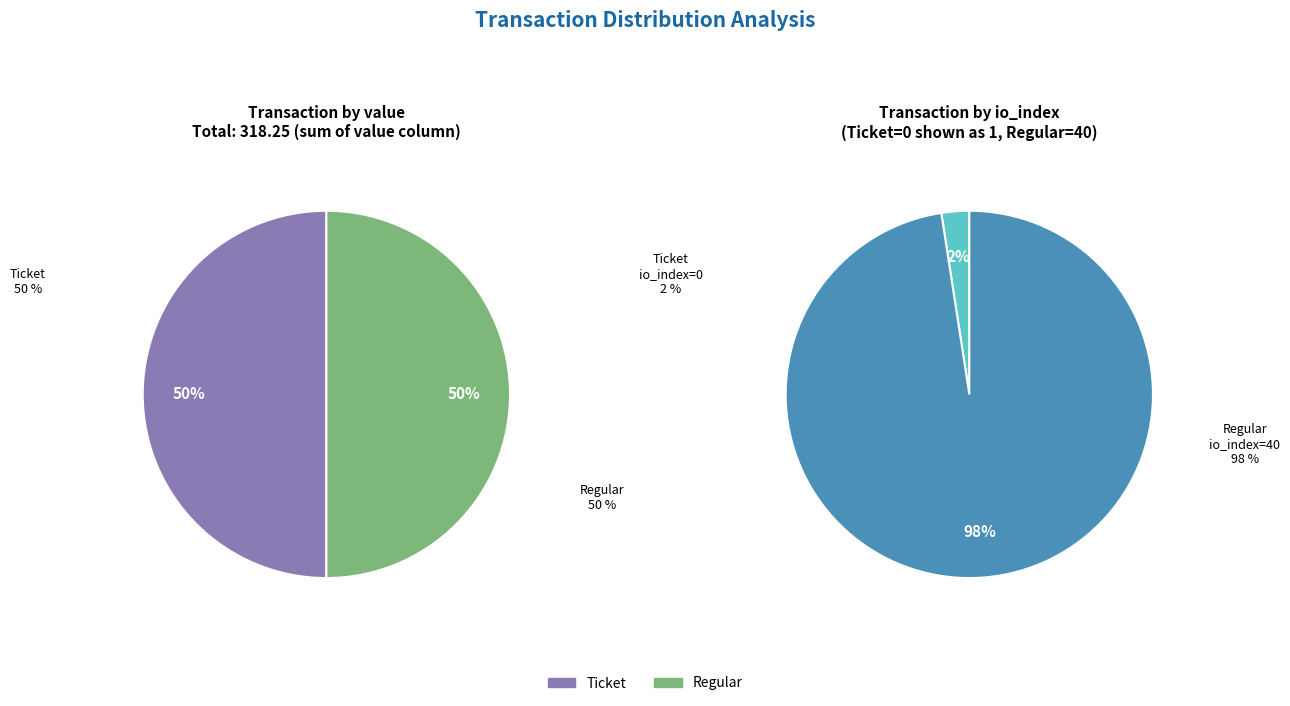

Is it true that Regular (io_index=40) is 99% of the pie?

False